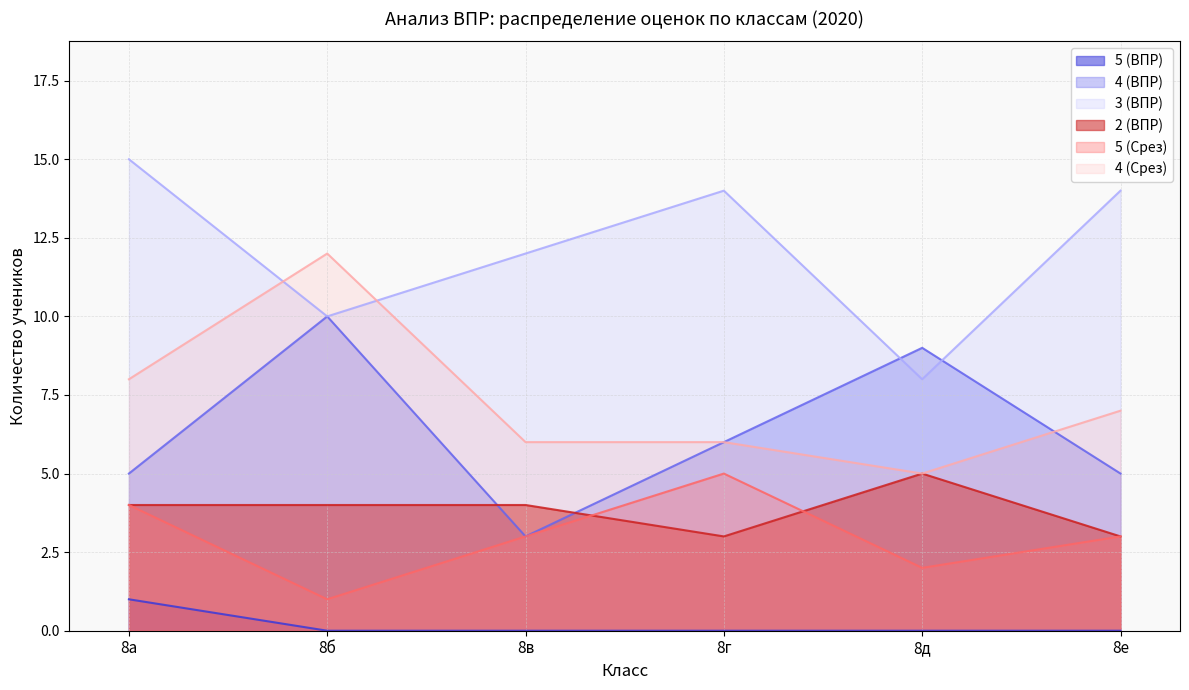

How many data points in 4 (ВПР) are less than 6?

3